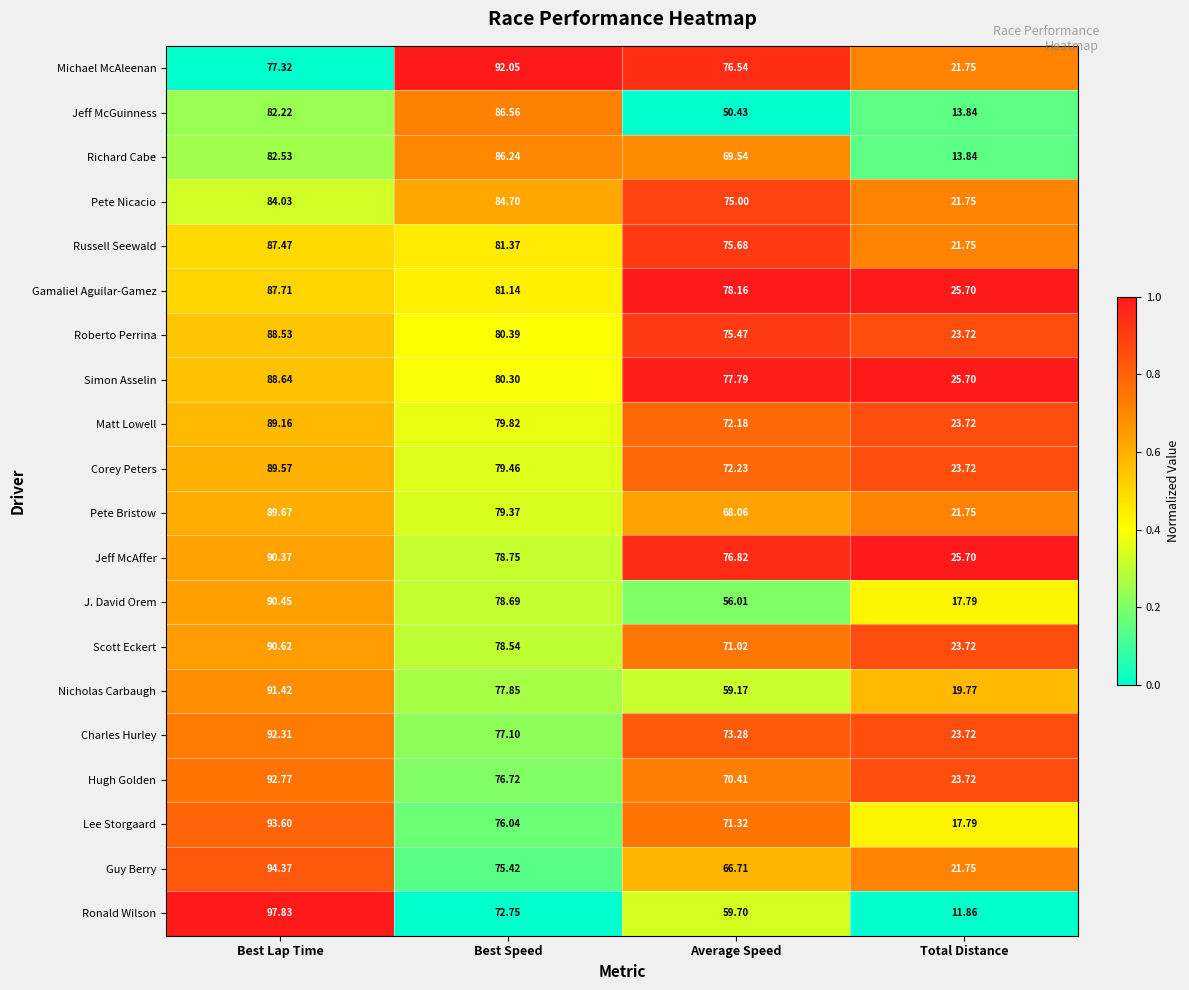

What is the spread (max minus min) of values at Best Lap Time?

20.5